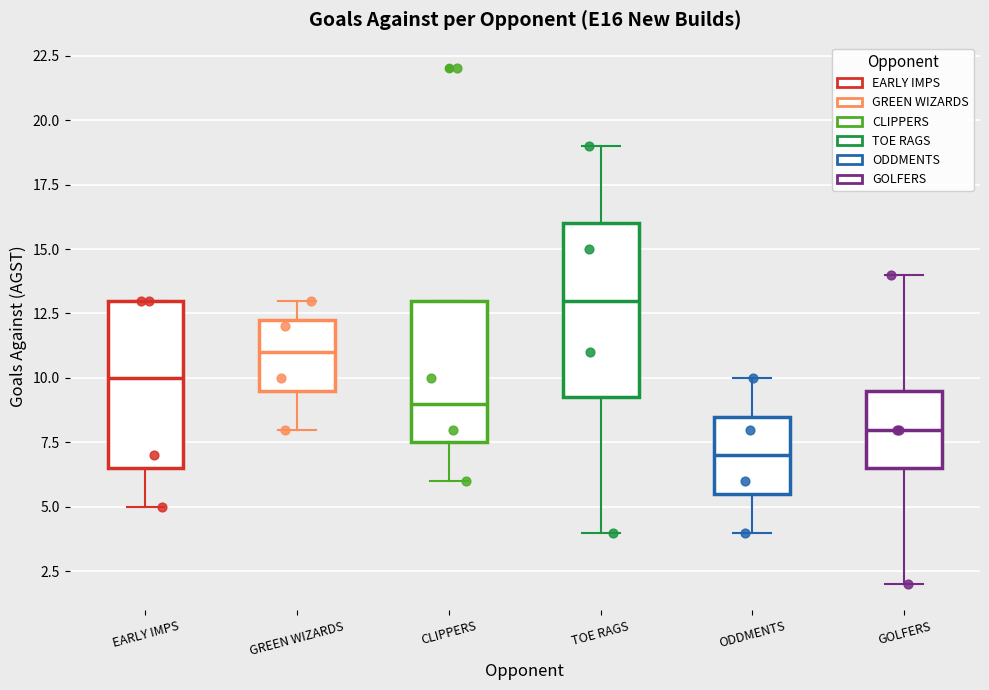

Which box's median line is the lowest?

ODDMENTS